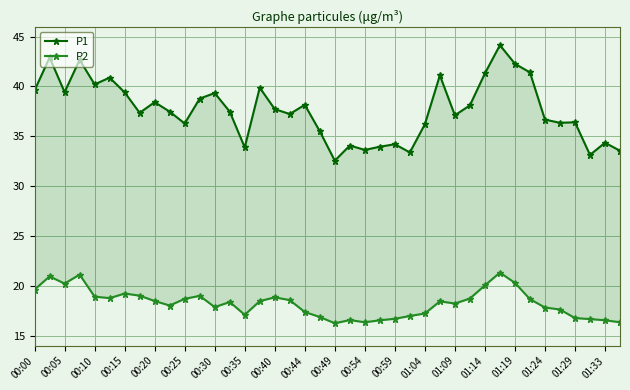

True or false: P2 and P1 cross at least once.

False